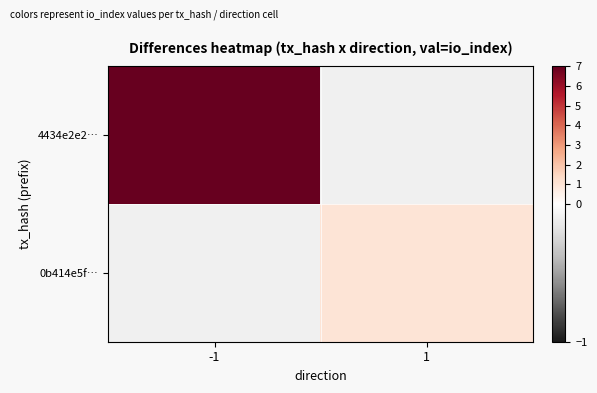

Rank the series at 1 from lowest to highest value.

4434e2e2…, 0b414e5f…